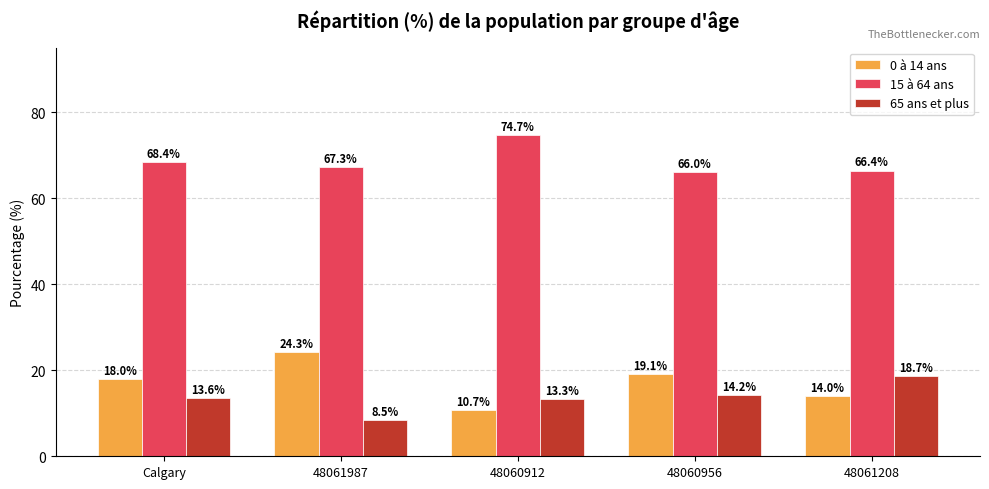

What value does the 65 ans et plus series have at 48061987?

8.5